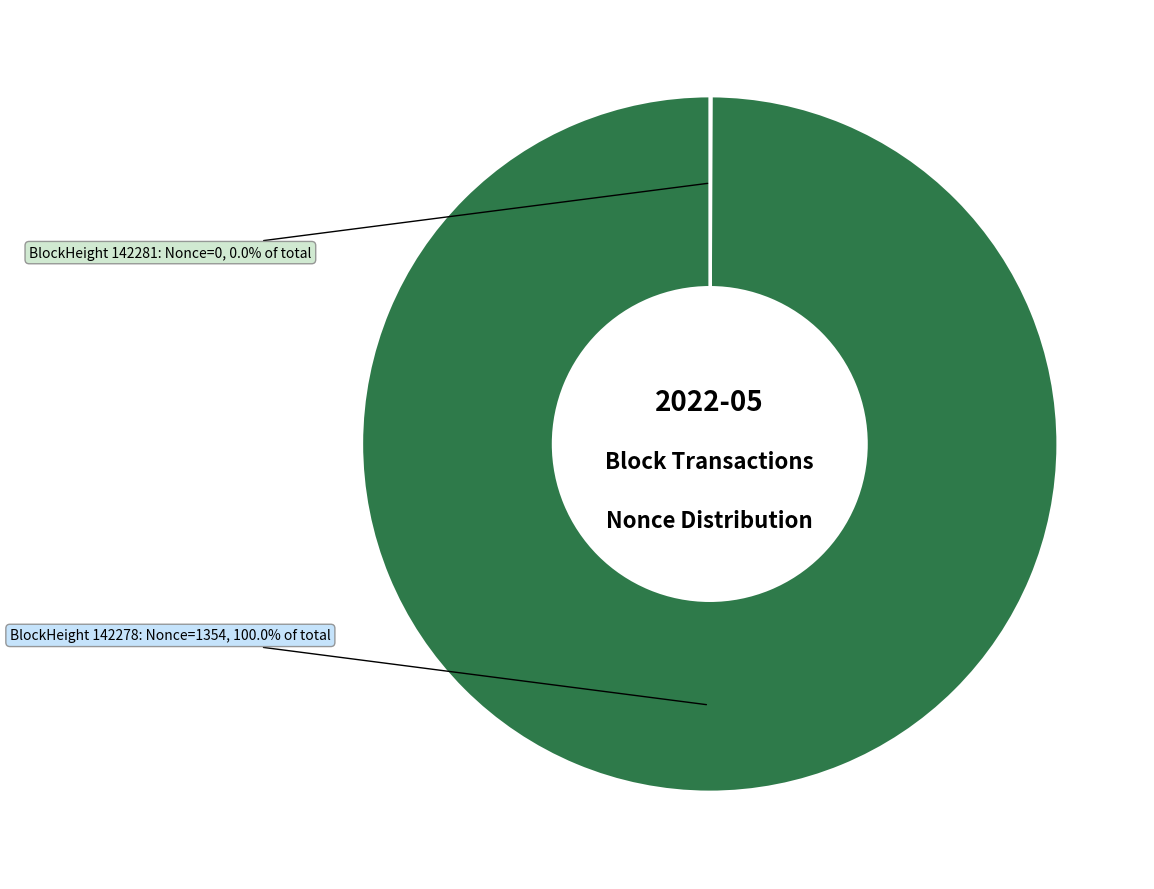

What percentage is the 142278 slice, to the nearest percent?

100%